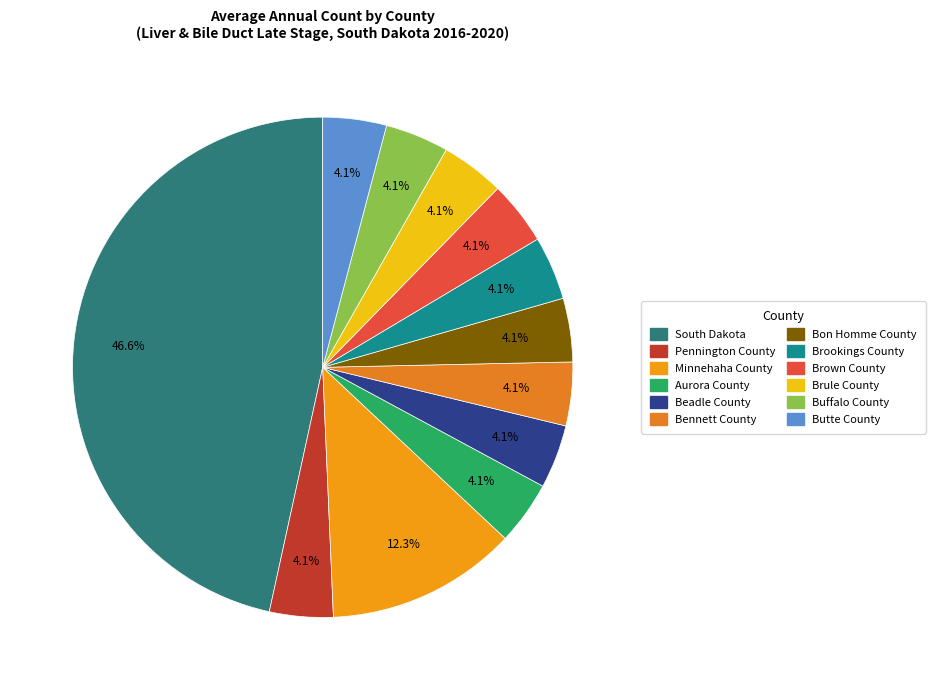

To the nearest percent, what percentage of the pie is Beadle County?

4%